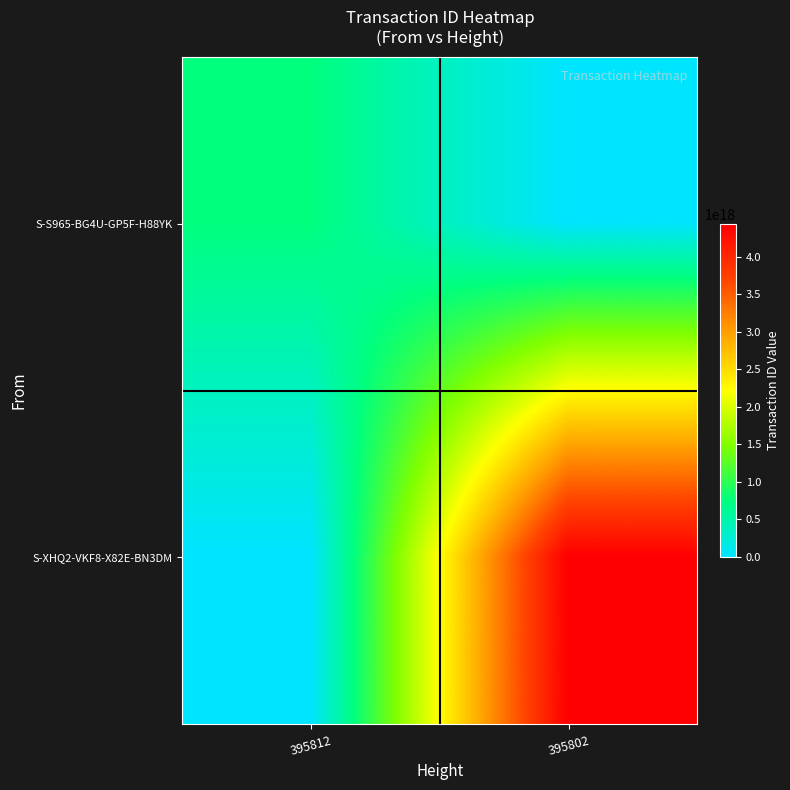

Which label corresponds to the smallest value in the chart?

395802